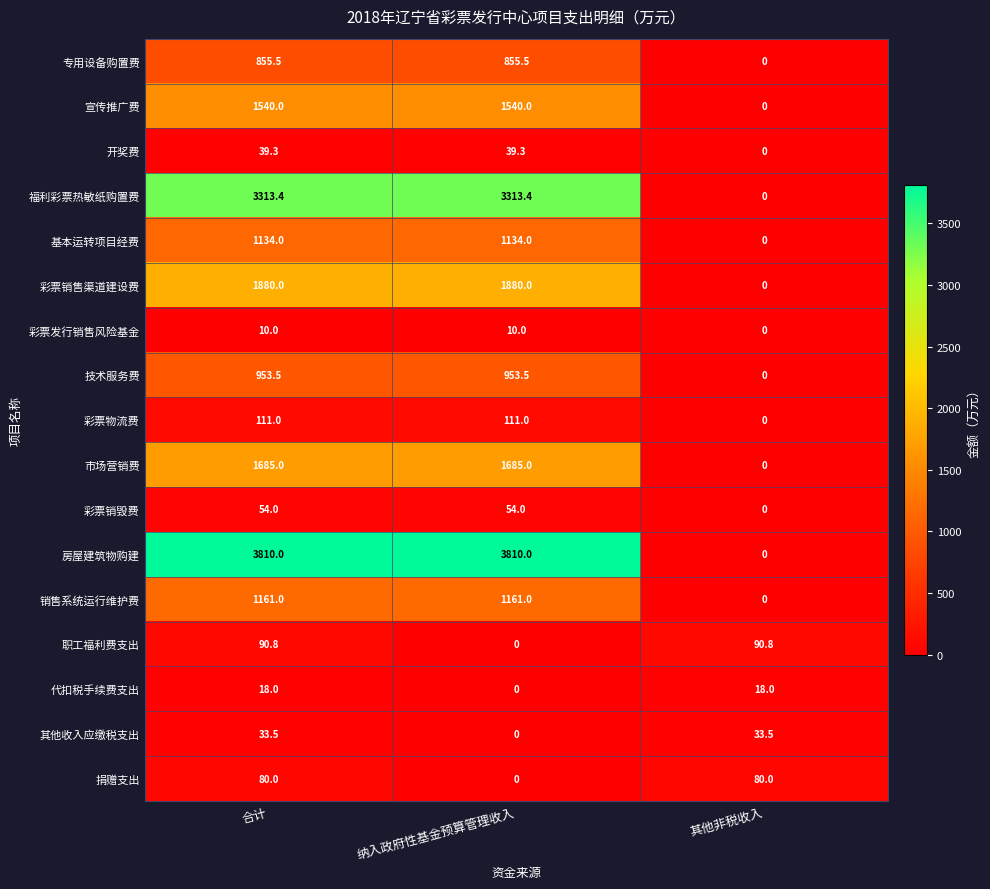

The 捐赠支出 series shows 47.7 at 纳入政府性基金预算管理收入. True or false?

False